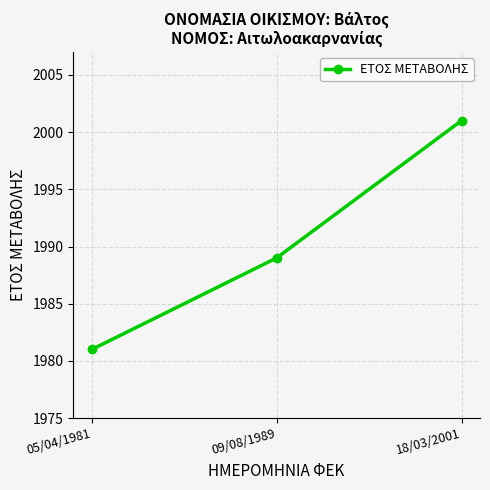

How many data points are less than 1989?

1